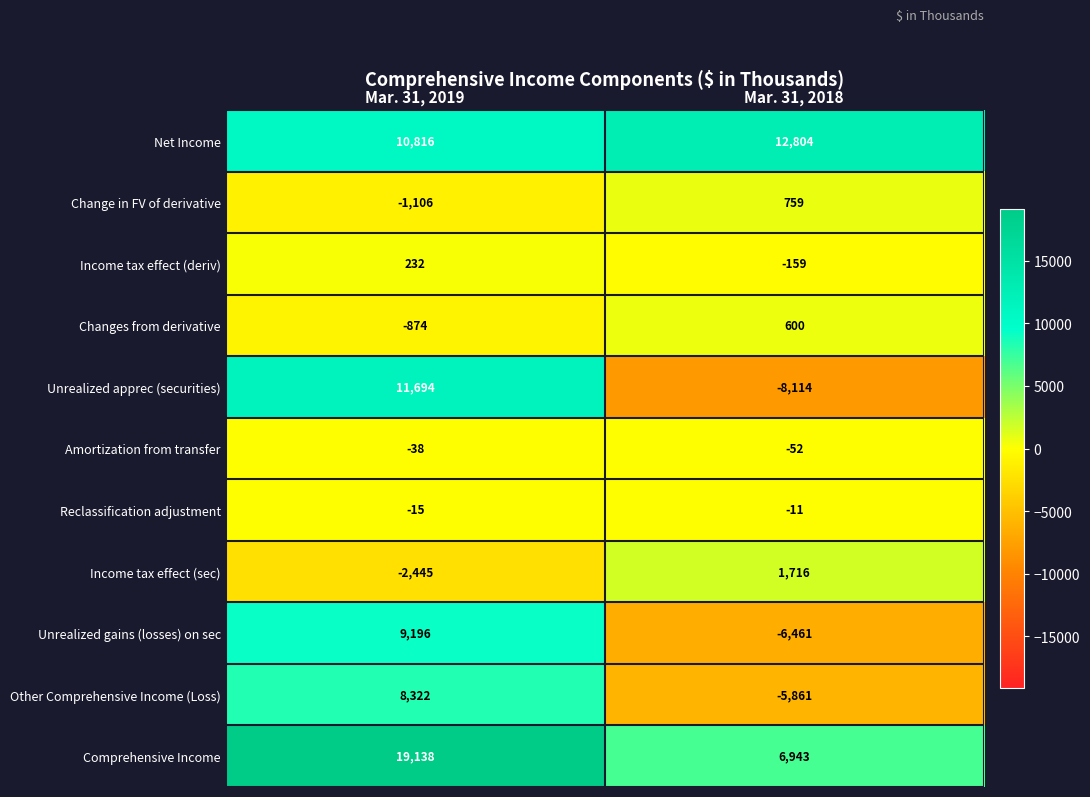

What is the difference between the highest and lowest values at Mar. 31, 2019?

21583